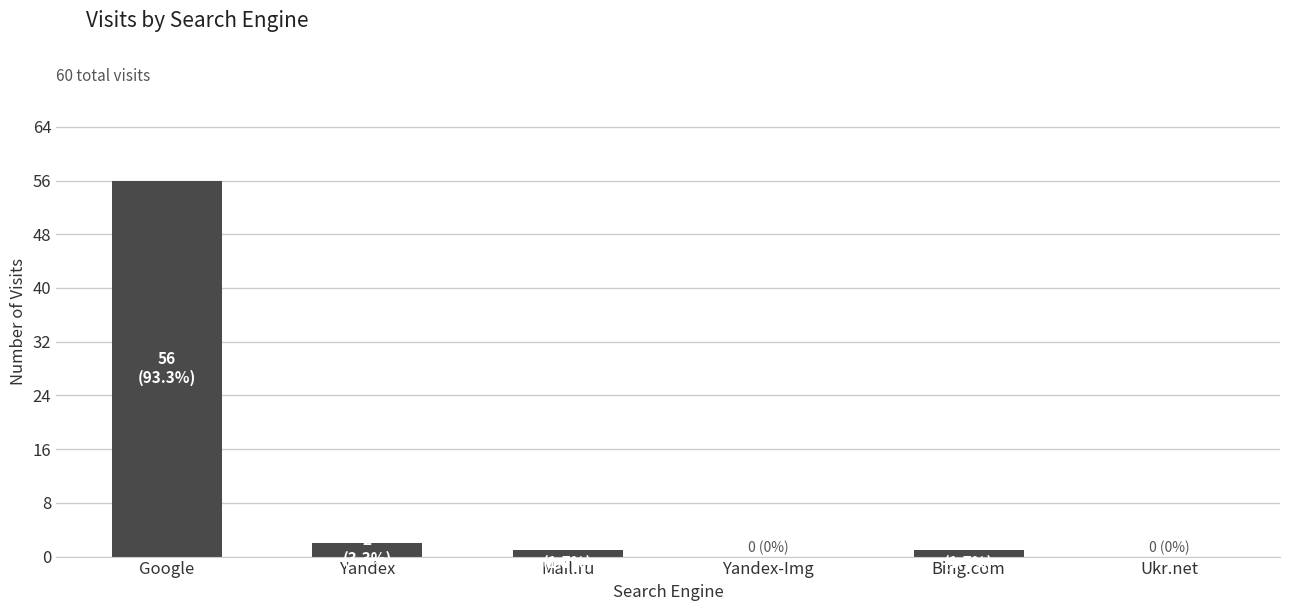

Count the number of data series in this chart.

1